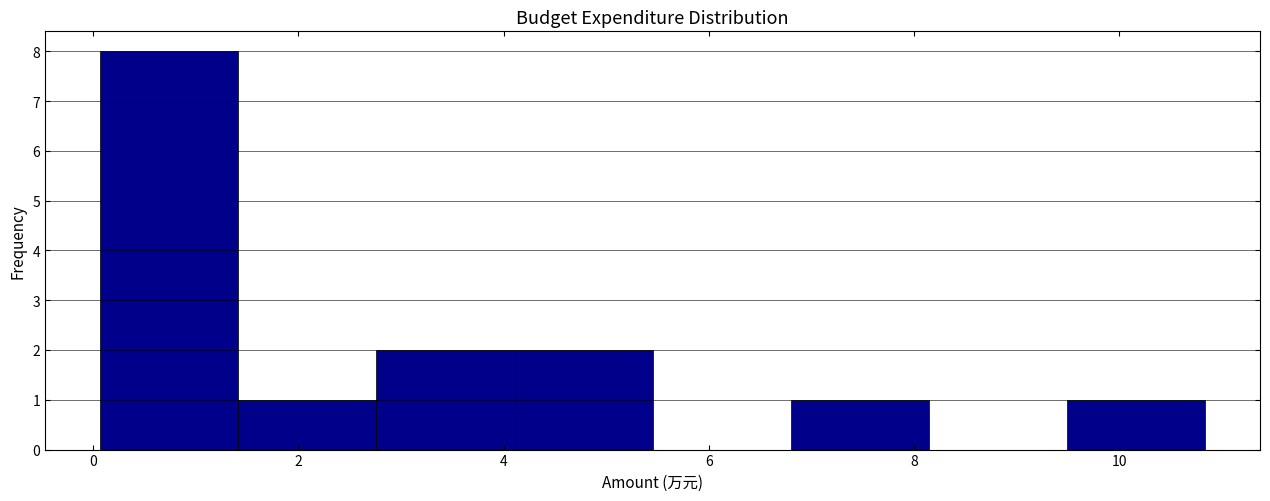

What is the height of the bar covering 9.4 to 10.8 on the x-axis? Neither the bar edges nor the heights are printed on the chart, so give them approximately, as read against the axes.

1